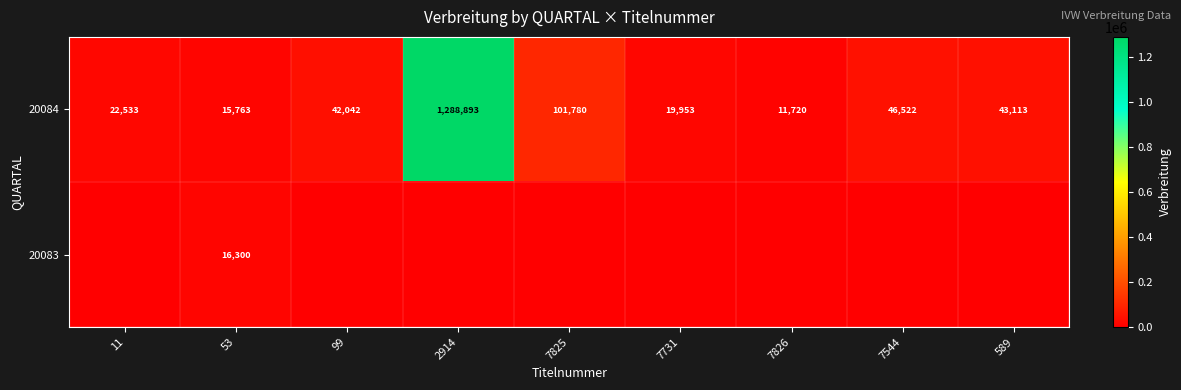

The 20084 series shows 22533 at 11. True or false?

True